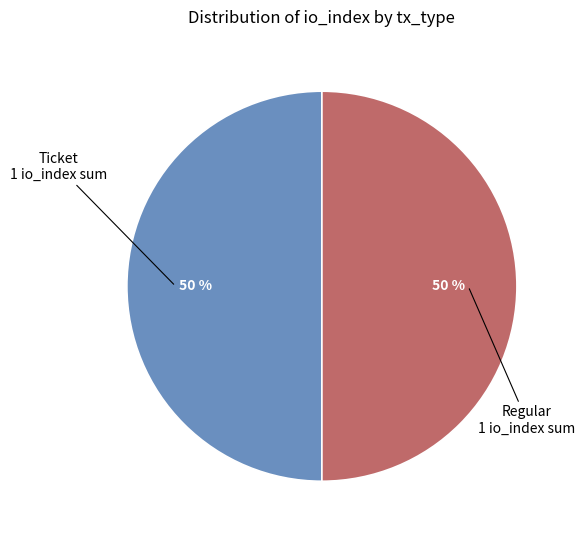

Count the number of slices in the pie.

2